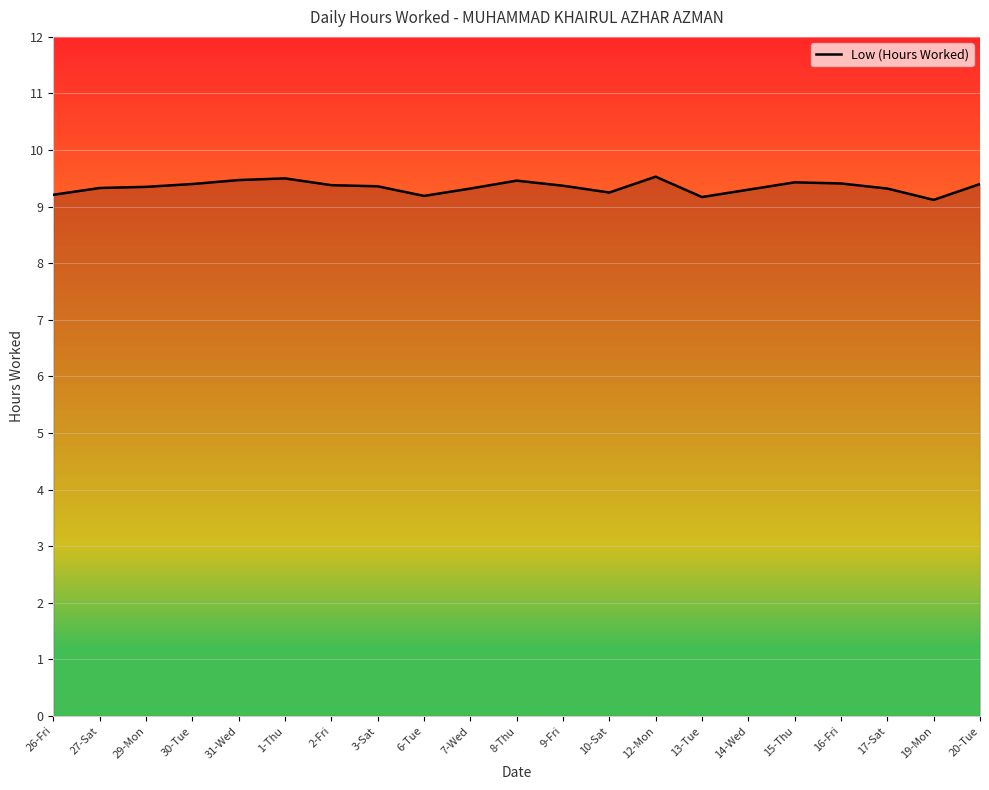

What position from the left is 31-Wed?

5